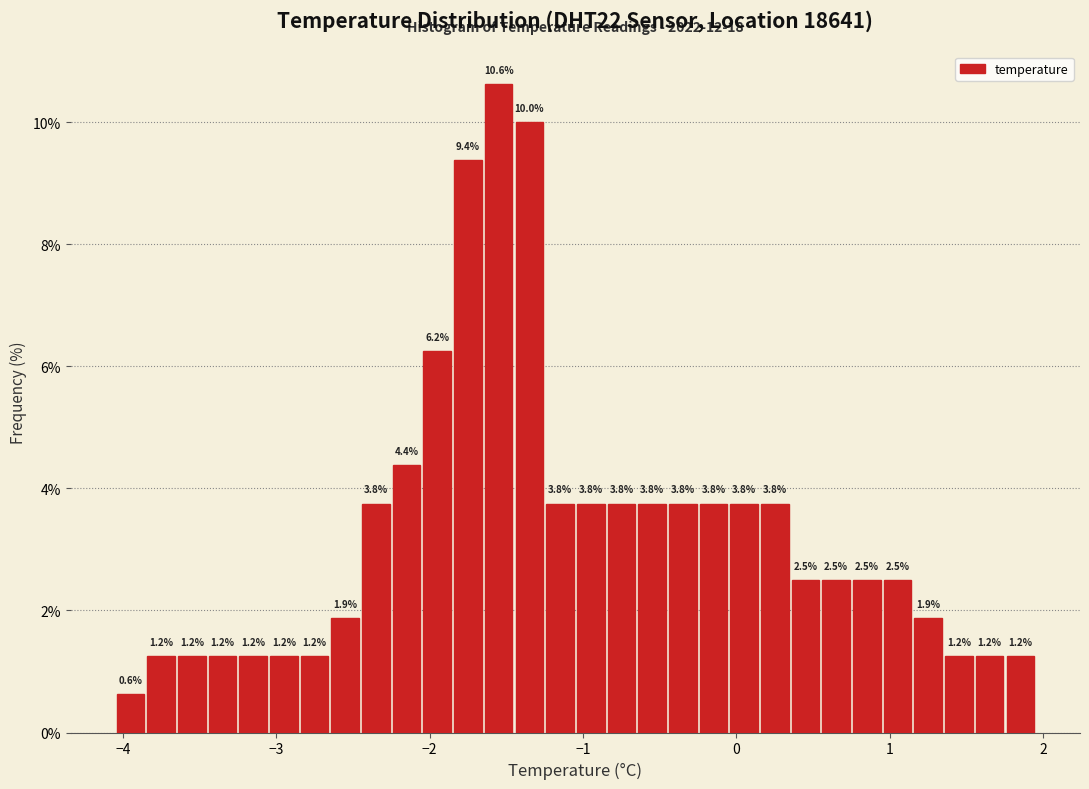

Read against the x-axis, roughly where is the centre of the tallest bar?

-1.5